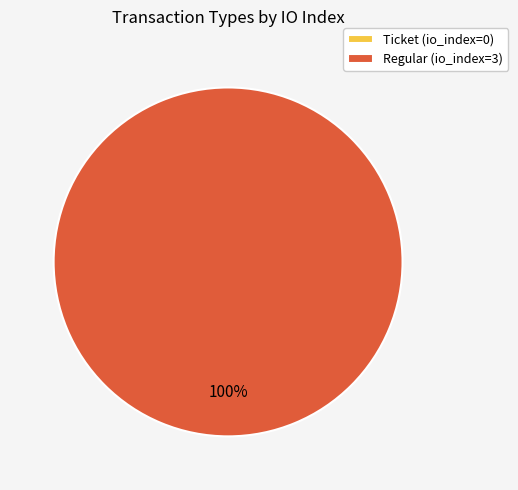

To the nearest percent, what is the combined percentage of Regular and Ticket?

100%